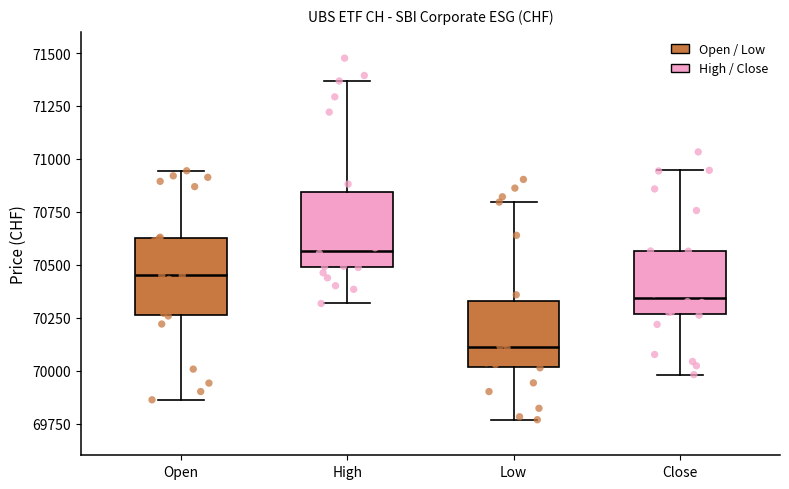

Reading left to right, transcribe this box plot: for each box, give where its median line is, the range the box spans, and where its two whiskers end, as read against the y-axis. The values are not printed on the chart, so give them approximately, as read against the axis.

Open: median 70450, box 70250 to 70650, whiskers 69850 to 70950
High: median 70550, box 70500 to 70850, whiskers 70300 to 71350
Low: median 70100, box 70000 to 70350, whiskers 69750 to 70800
Close: median 70350, box 70250 to 70550, whiskers 70000 to 70950